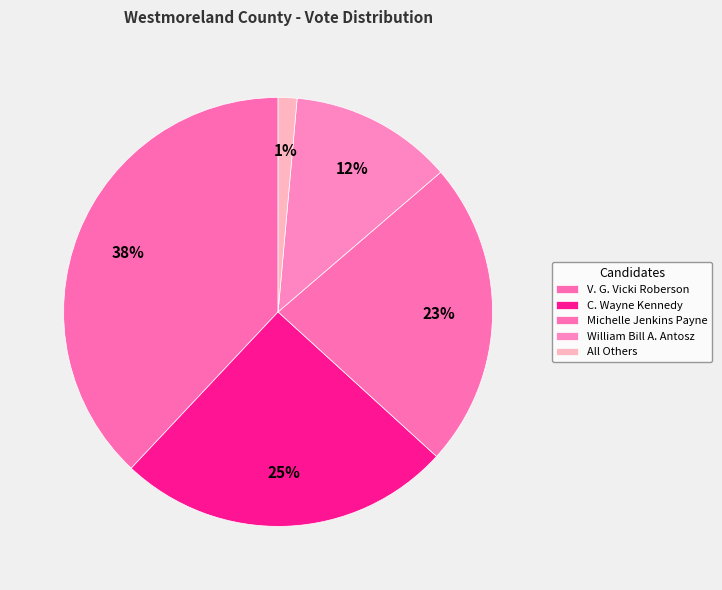

The Michelle Jenkins Payne slice represents 11% of the pie. True or false?

False